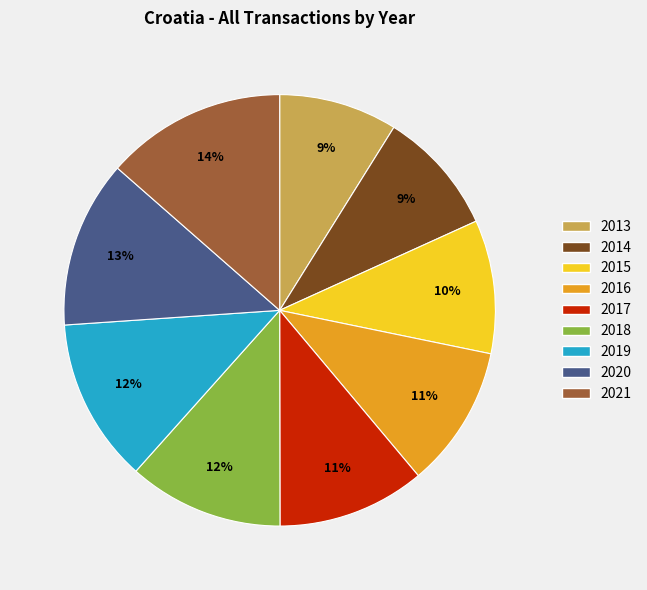

To the nearest percent, what percentage of the pie is 2021?

14%